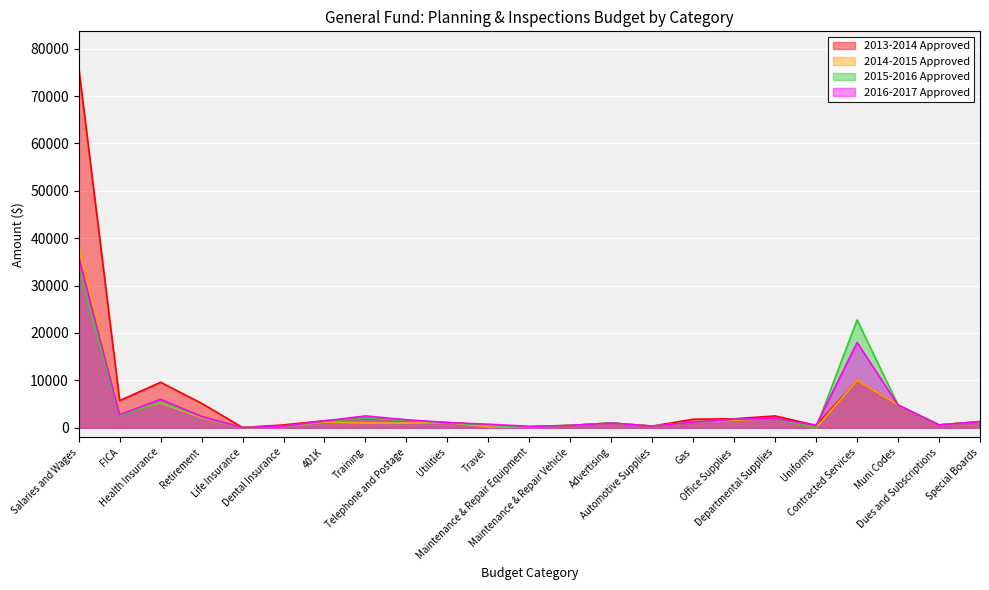

How many data points in 2016-2017 Approved are above 1300?

11